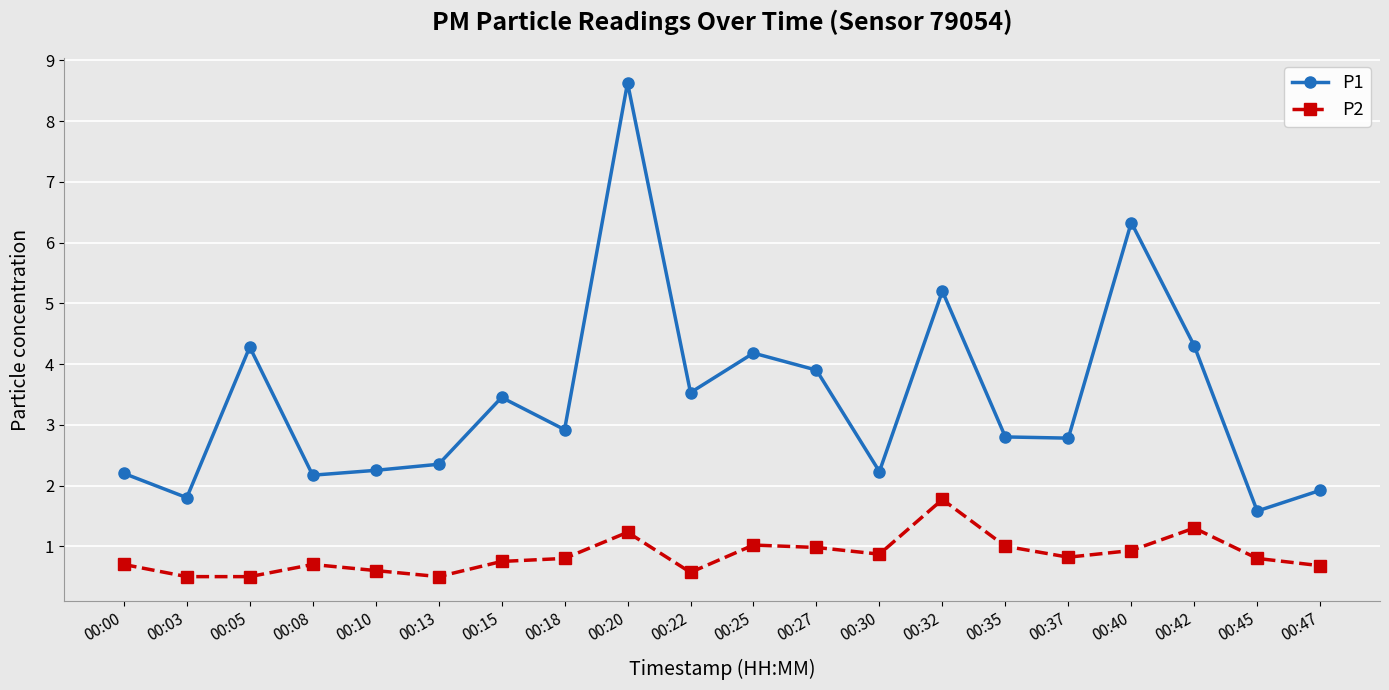

What is the approximate value of P2 at 00:47?

0.7